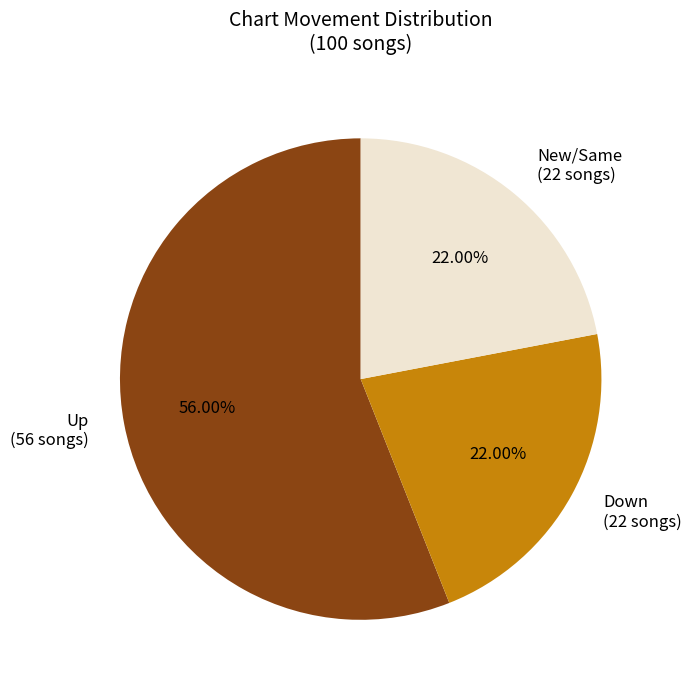

How many slices are in this pie chart?

3